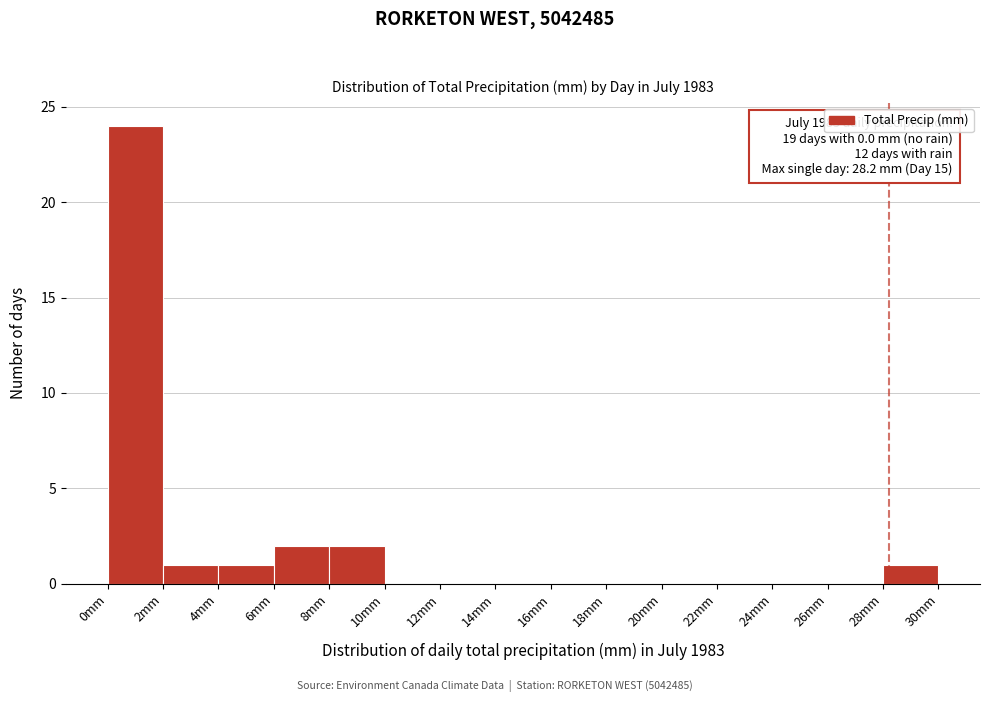

Which range on the x-axis has the tallest bar?

0 to 2